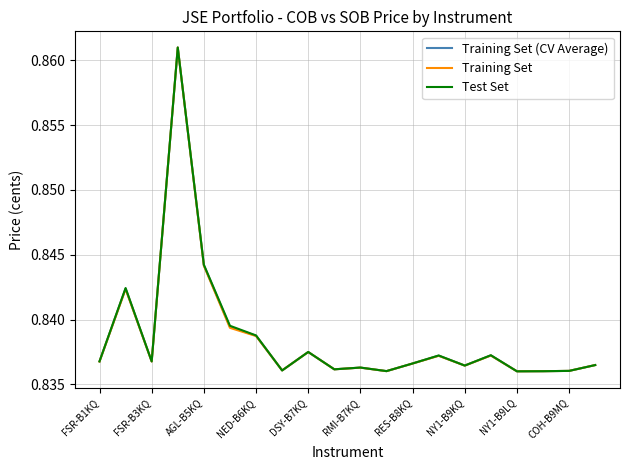

Rank the series by their average value, from lowest to highest.

Training Set, Training Set (CV Average), Test Set